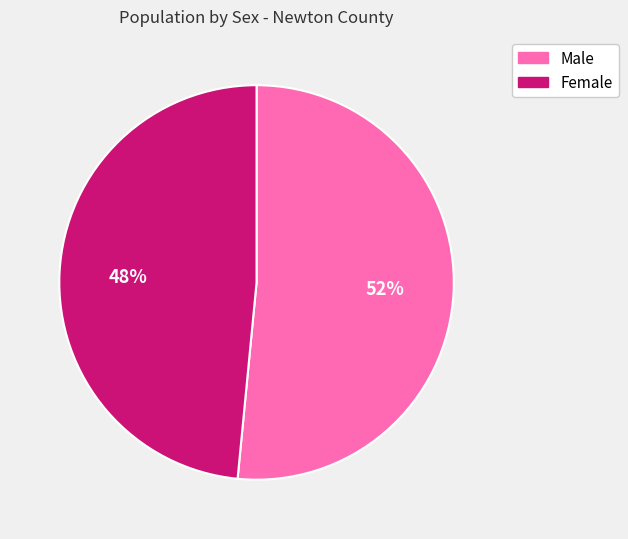

To the nearest percent, what is the average slice percentage?

50%